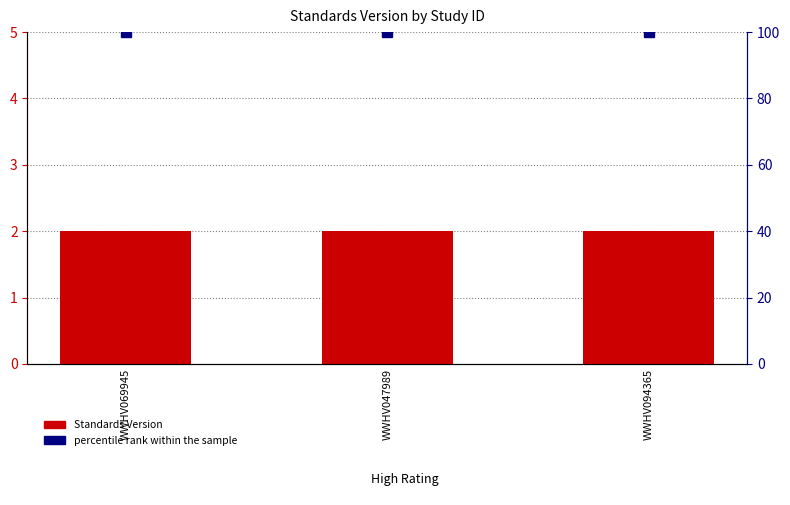

Reading left to right, what are all the values shown in this chart?

Standards Version: WWHV069945=2	WWHV047989=2	WWHV094365=2
percentile rank within the sample: WWHV069945=100	WWHV047989=100	WWHV094365=100